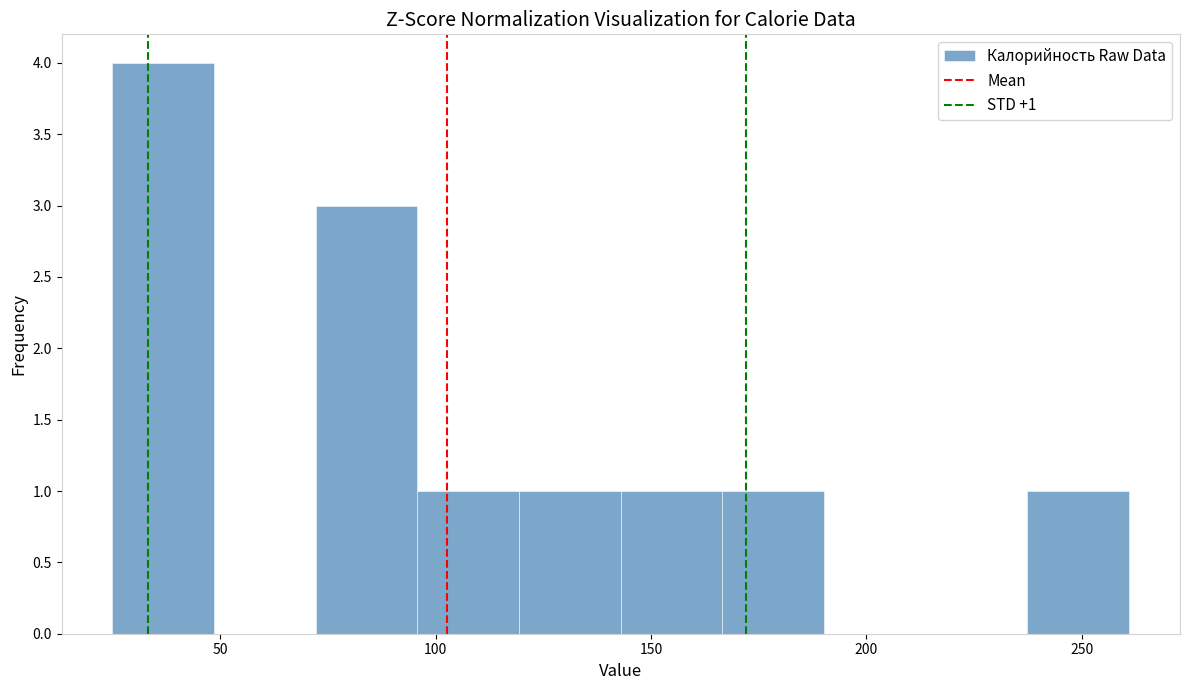

Over which range of the x-axis is the bar tallest?

25 to 50